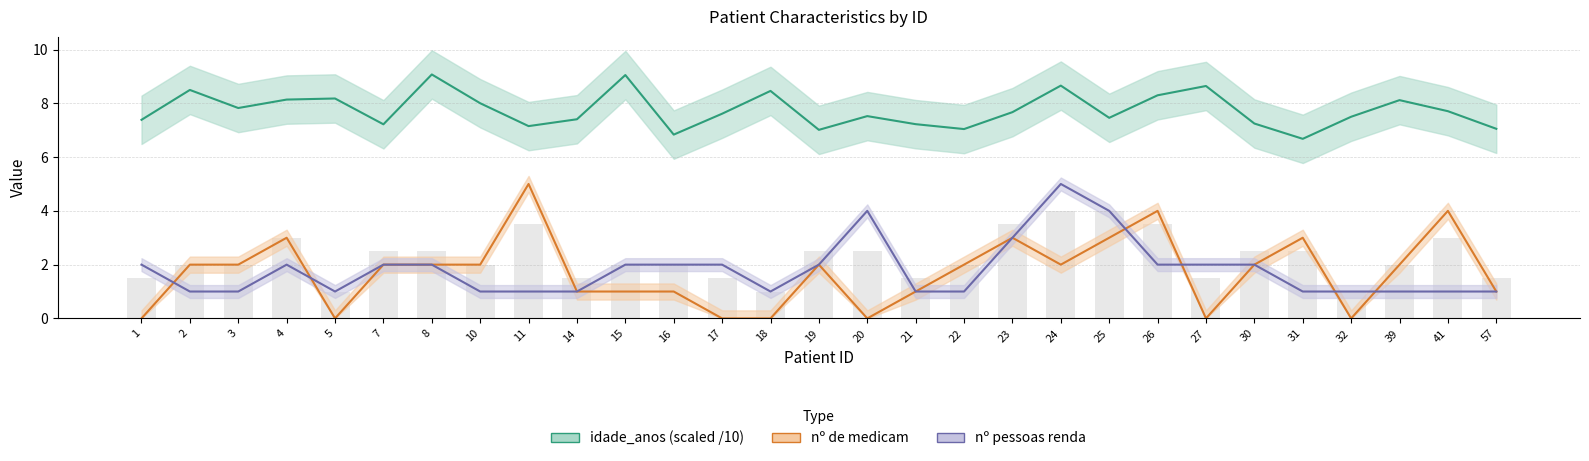

Which series has the widest spread of values?

n_medicam